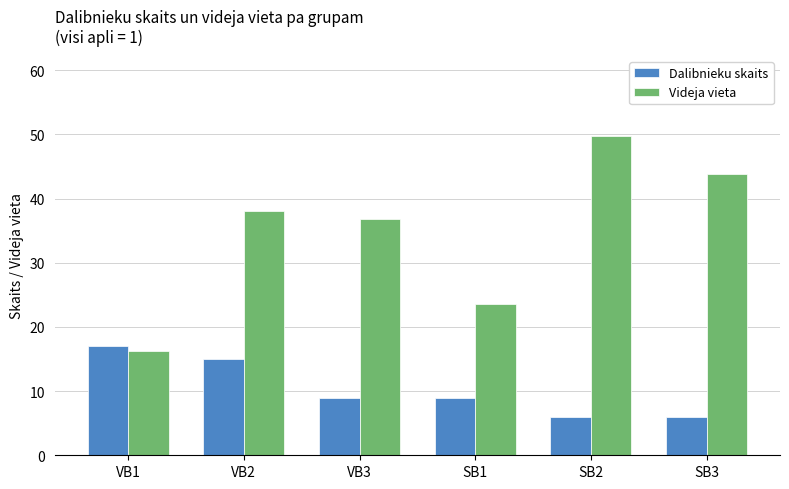

How many distinct data groups are displayed?

2